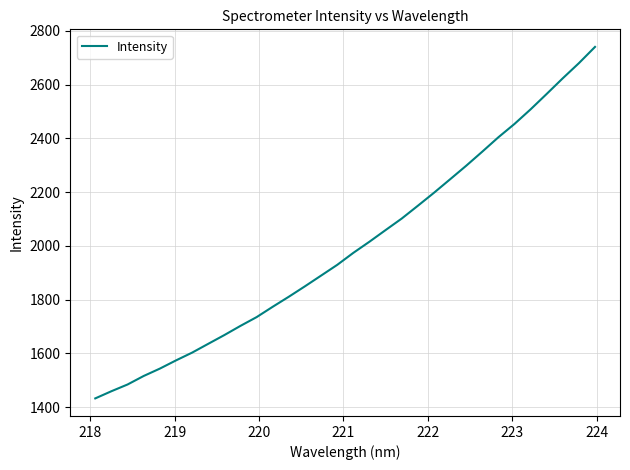

What is the difference between the maximum and minimum values?

1307.8